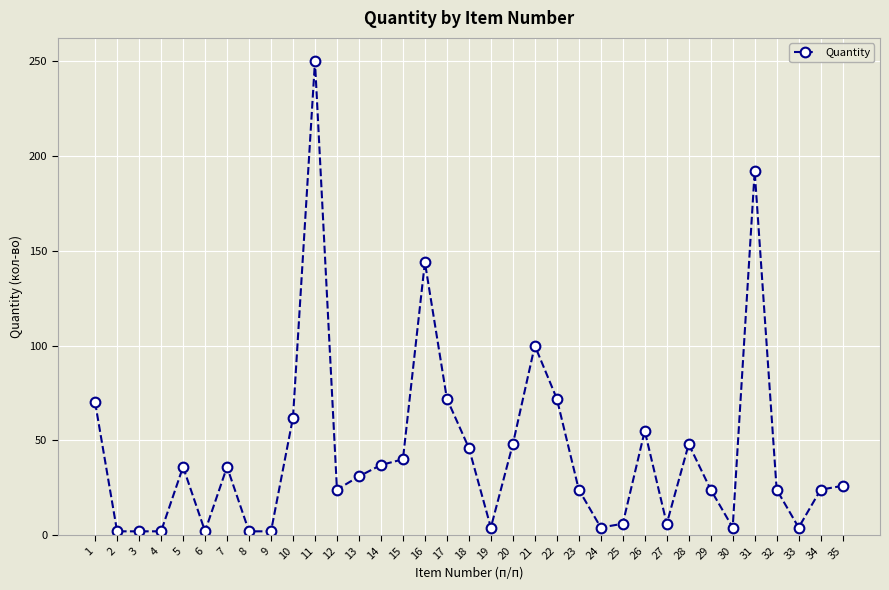

True or false: there are more than 0 points higher than both neighbors.

True